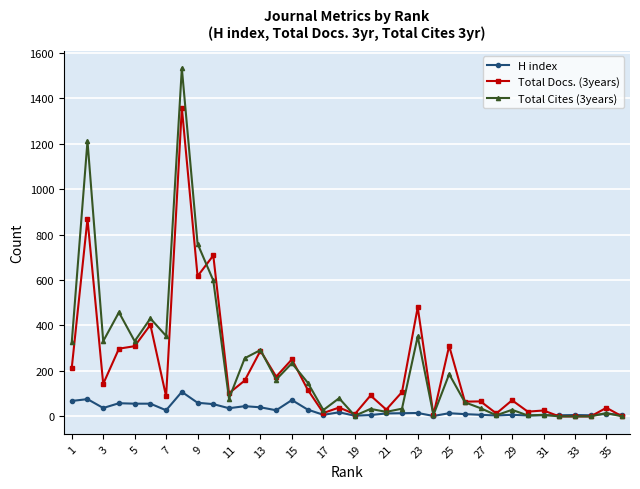

At how many categories does at least one series exceed 674?

4